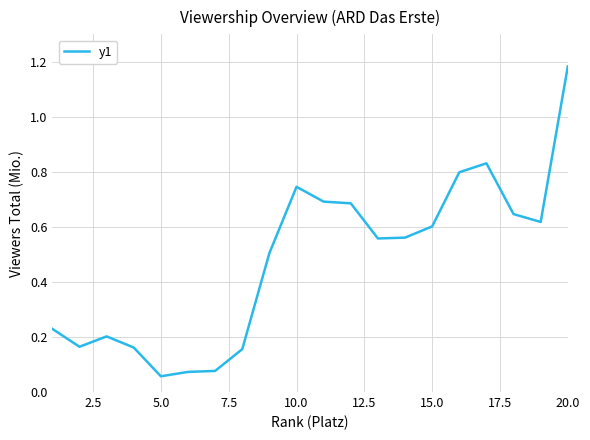

What is the difference between the maximum and minimum values?

1.1